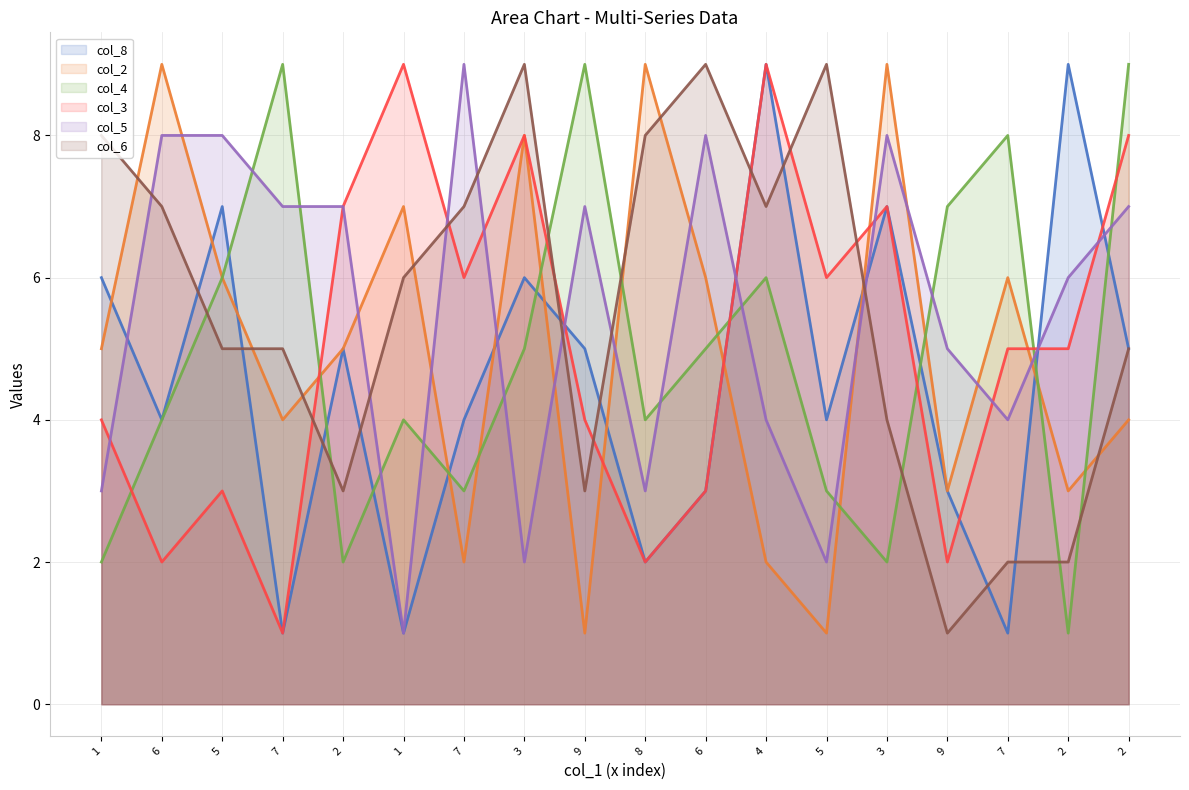

The value of col_6 at 5 is 5. True or false?

True